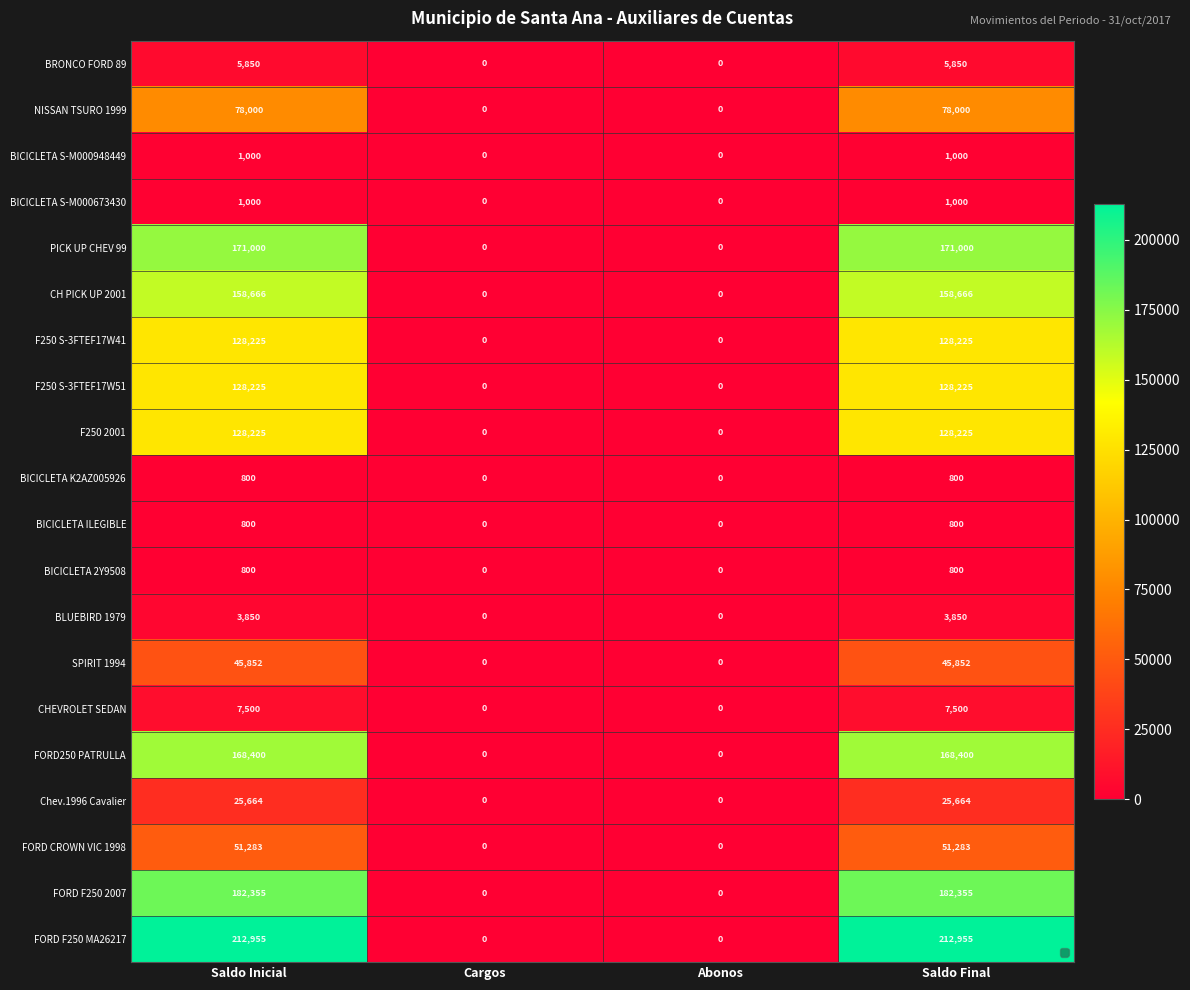

How many NISSAN TSURO 1999 values are between 0 and 78000?

4